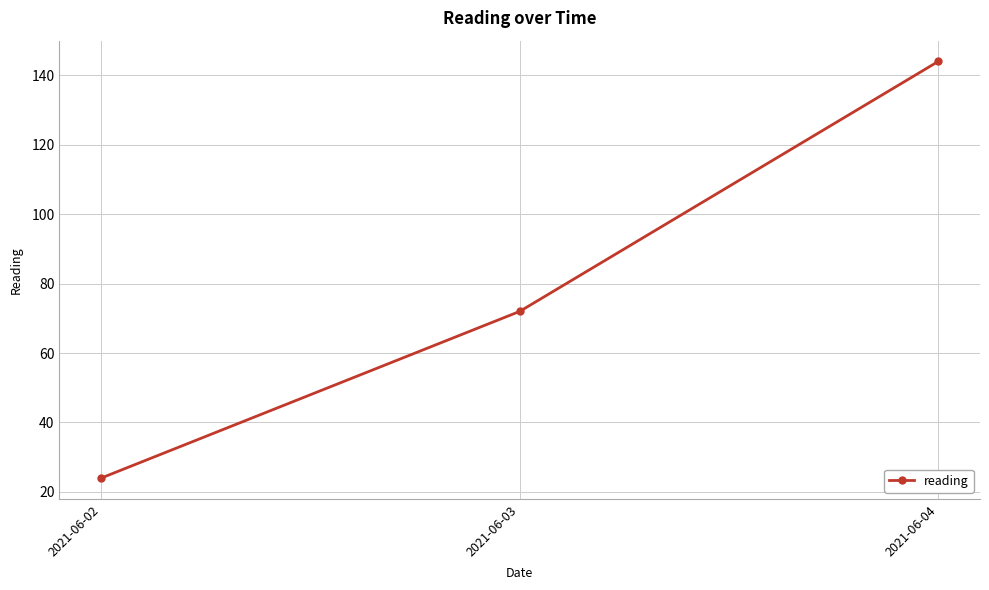

Rank the categories by value from lowest to highest.

2021-06-02, 2021-06-03, 2021-06-04